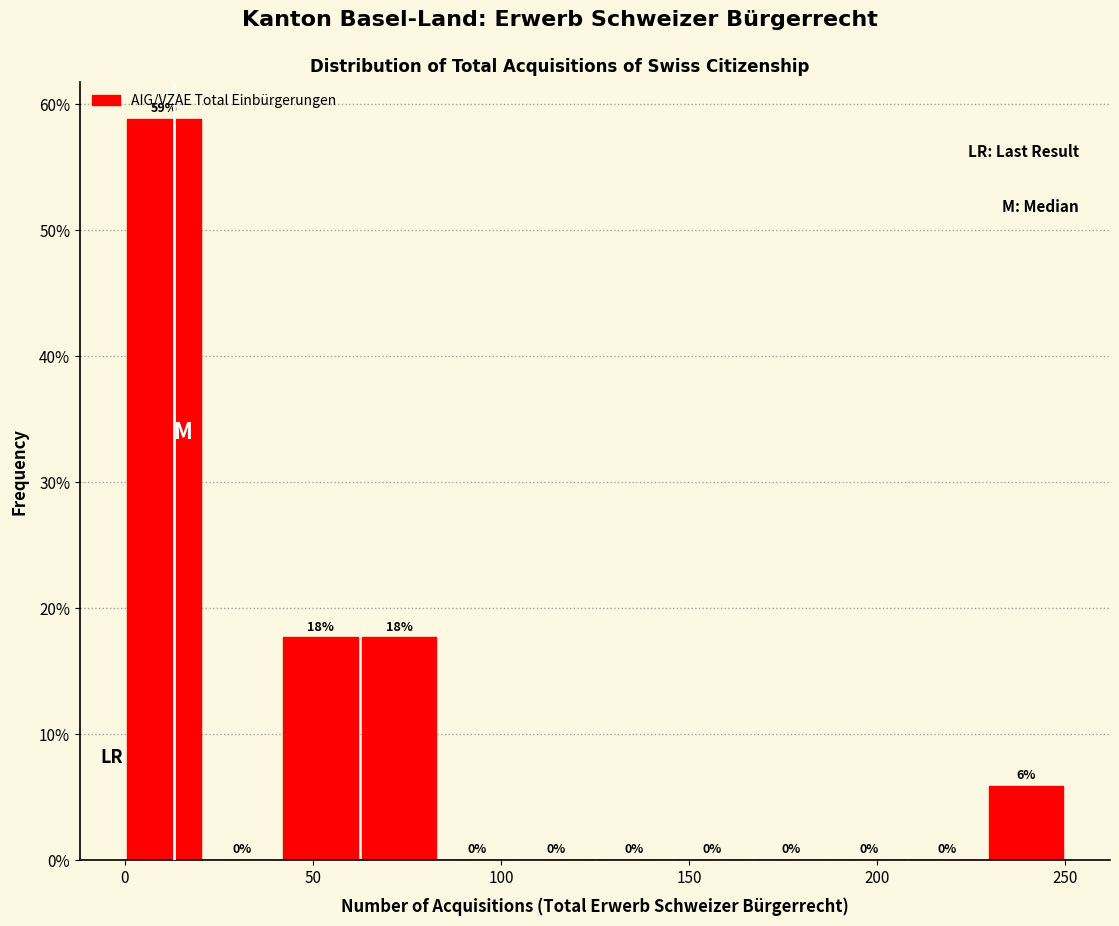

Which range on the x-axis has the tallest bar?

0 to 20